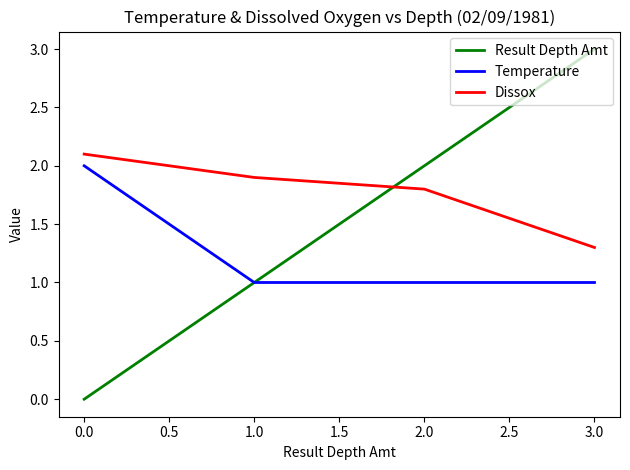

What are all the series names shown in the legend?

Result Depth Amt, Temperature, Dissox